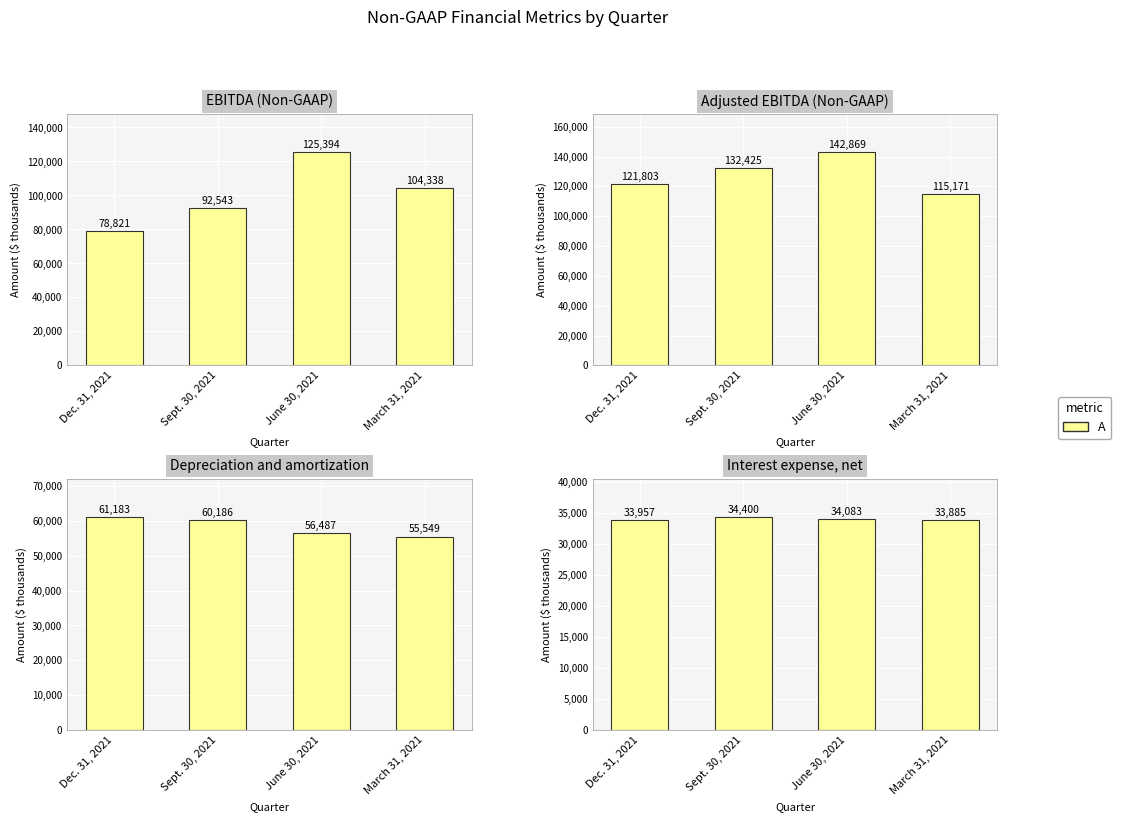

At which label is the value closest to 34142?

June 30, 2021